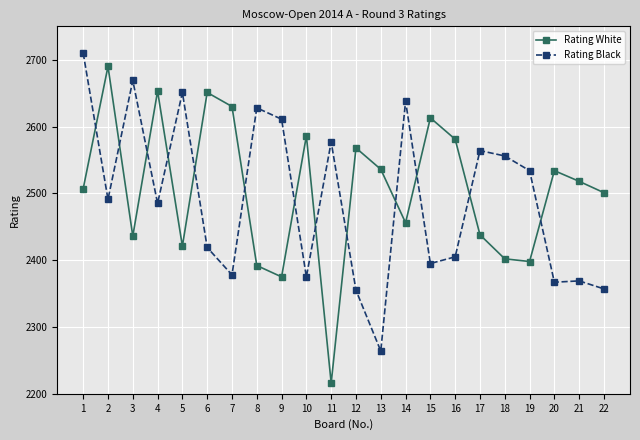

At which category is the sum across all series the highest?

1